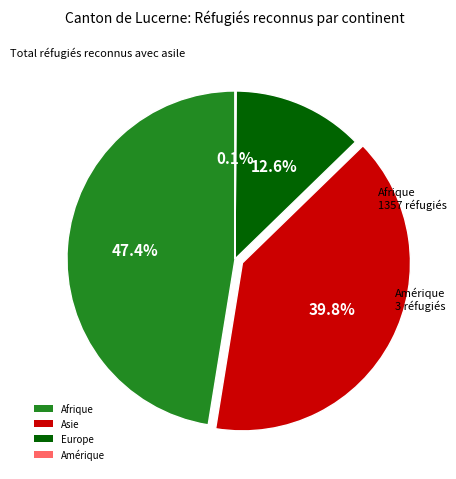

What is the largest slice in the pie chart?

Afrique